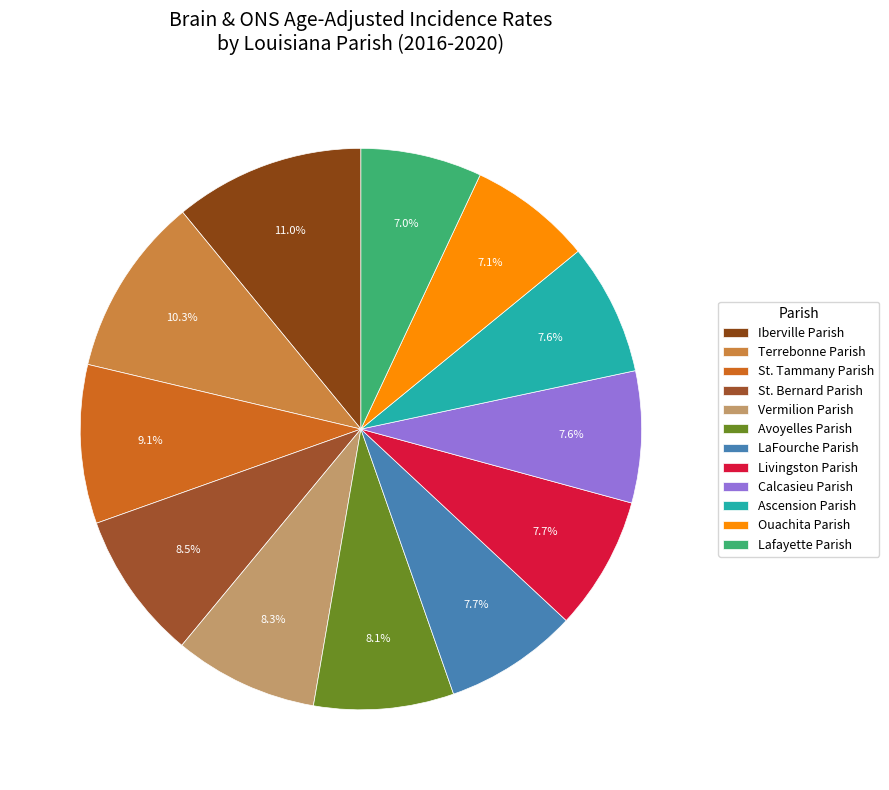

Count the number of slices in the pie.

12